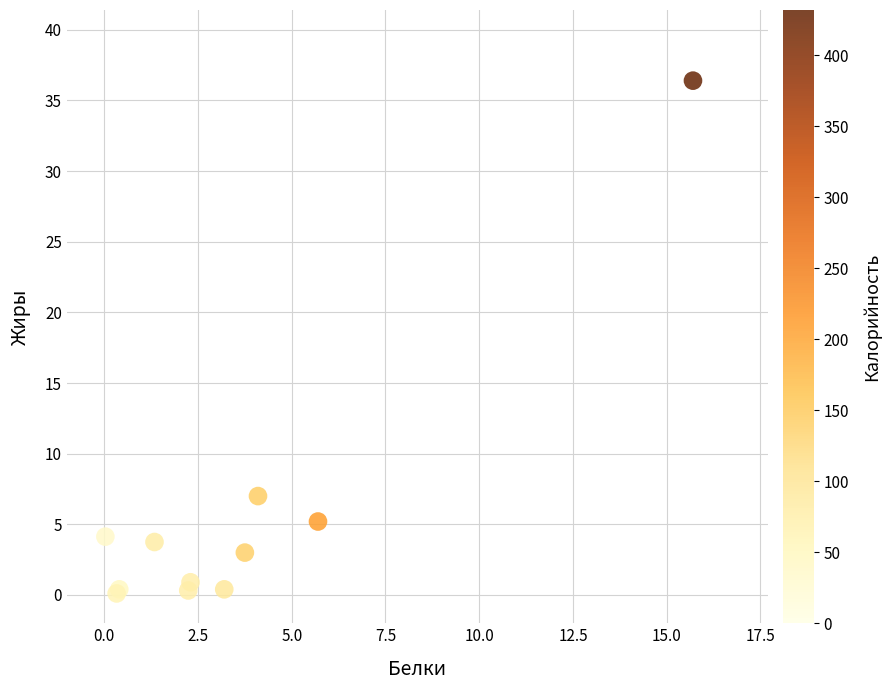

What Y value in the scatter plot is closest to 18?

7.0